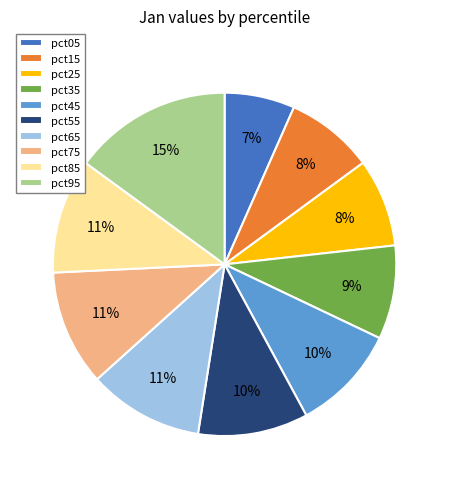

Count the number of slices in the pie.

10